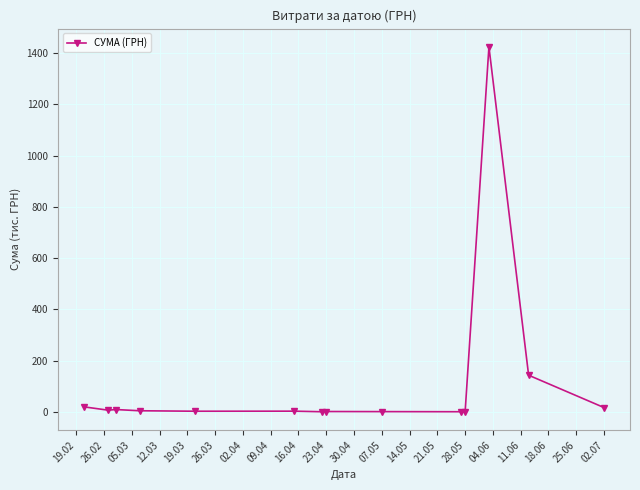

How many data points does each series have?

14